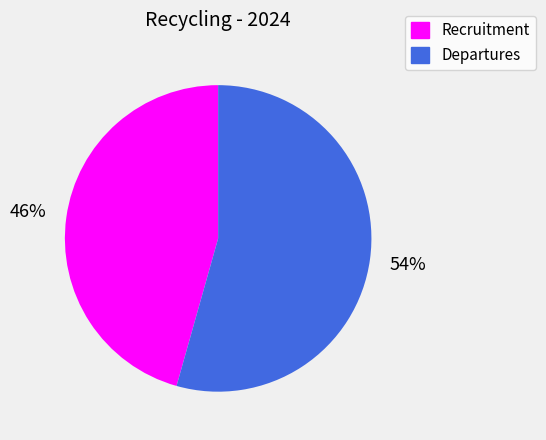

Rank the categories by value from lowest to highest.

Recruitment, Departures